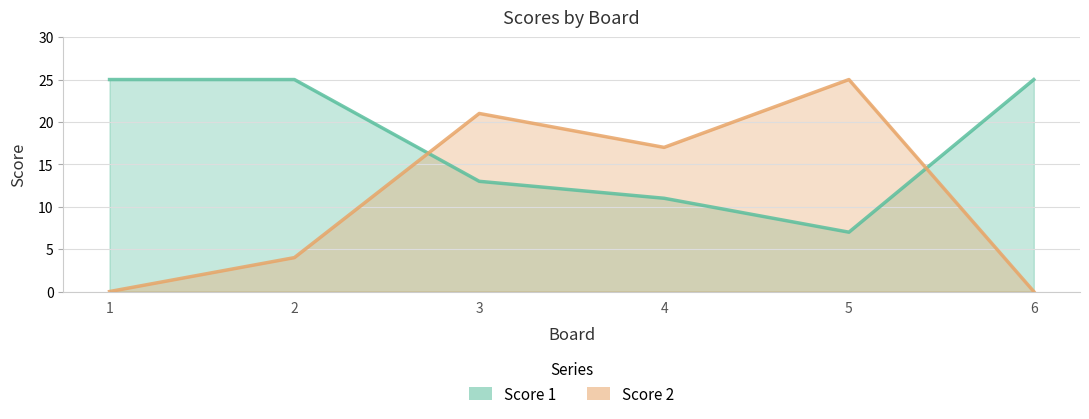

How many lines are shown in the chart?

2